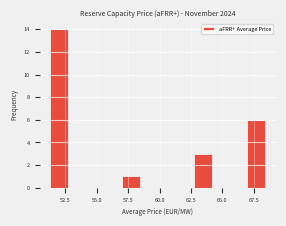

Read against the x-axis, roughly where is the centre of the tallest bar?

52.0